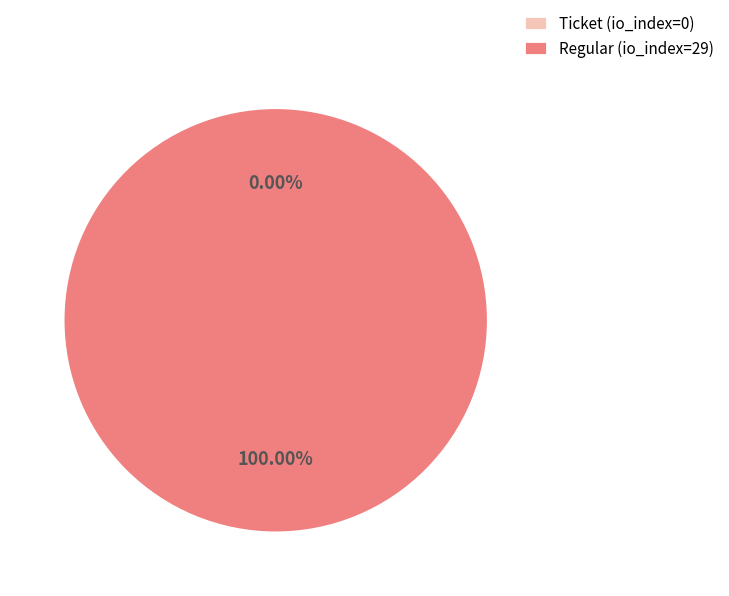

What is the total percentage of Regular (io_index=29) and Ticket (io_index=0)?

100.0%